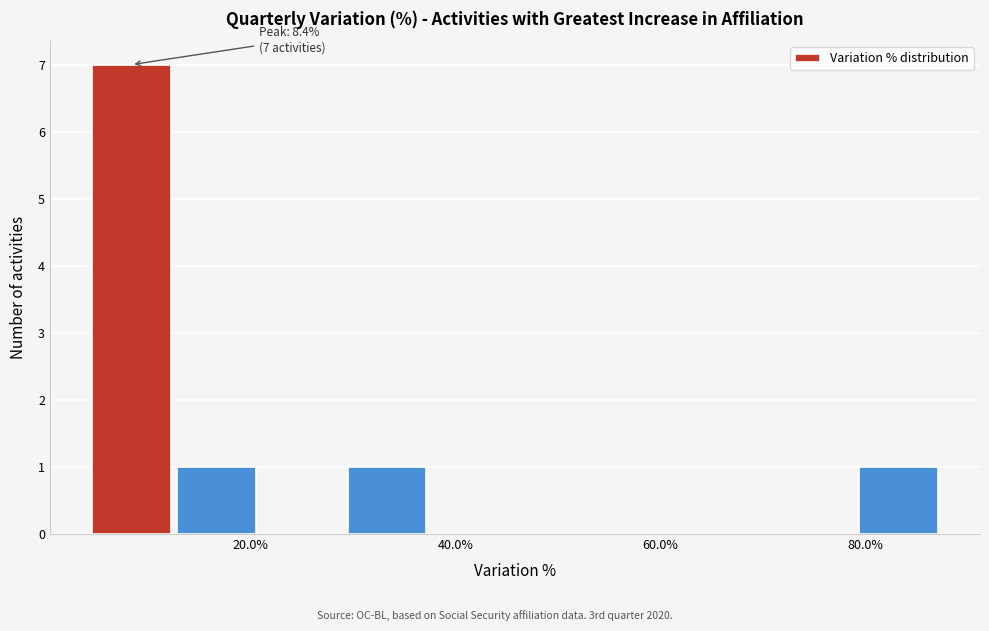

Over which range of the x-axis is the bar tallest?

4 to 12